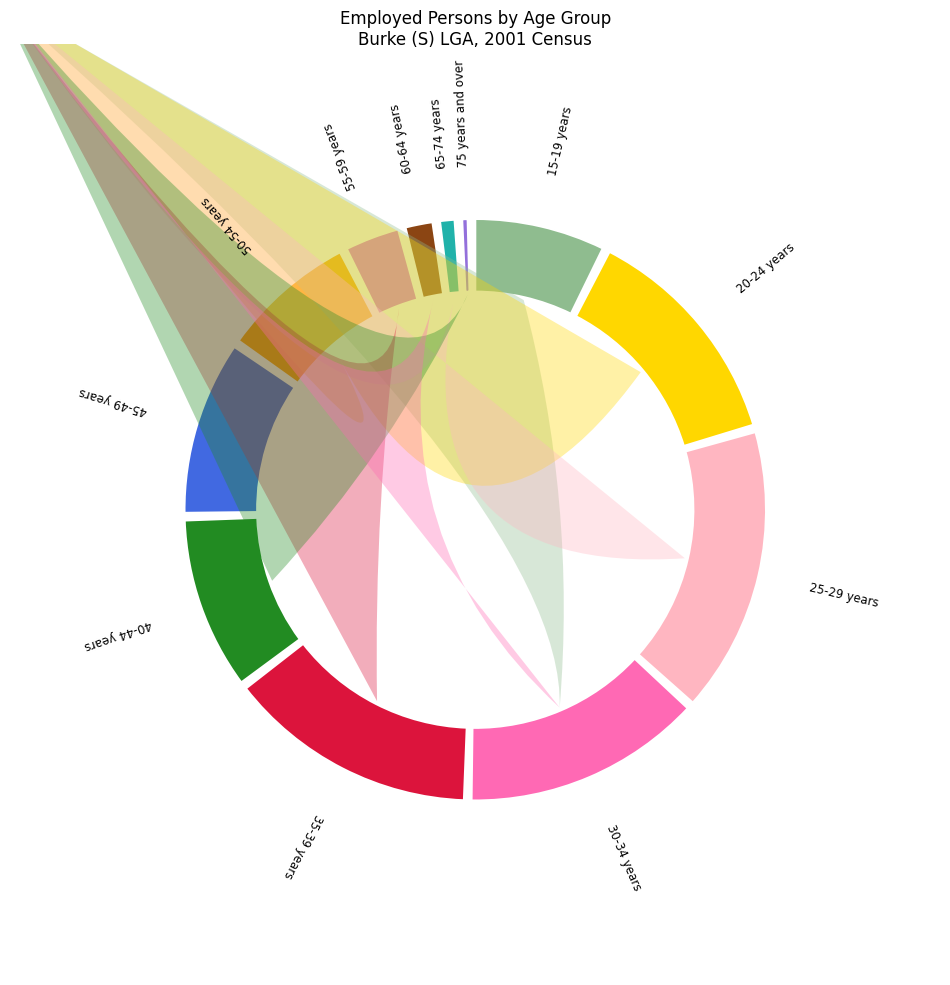

Approximately how many times larger is the value at 55-59 years compared to 20-24 years?

0.2